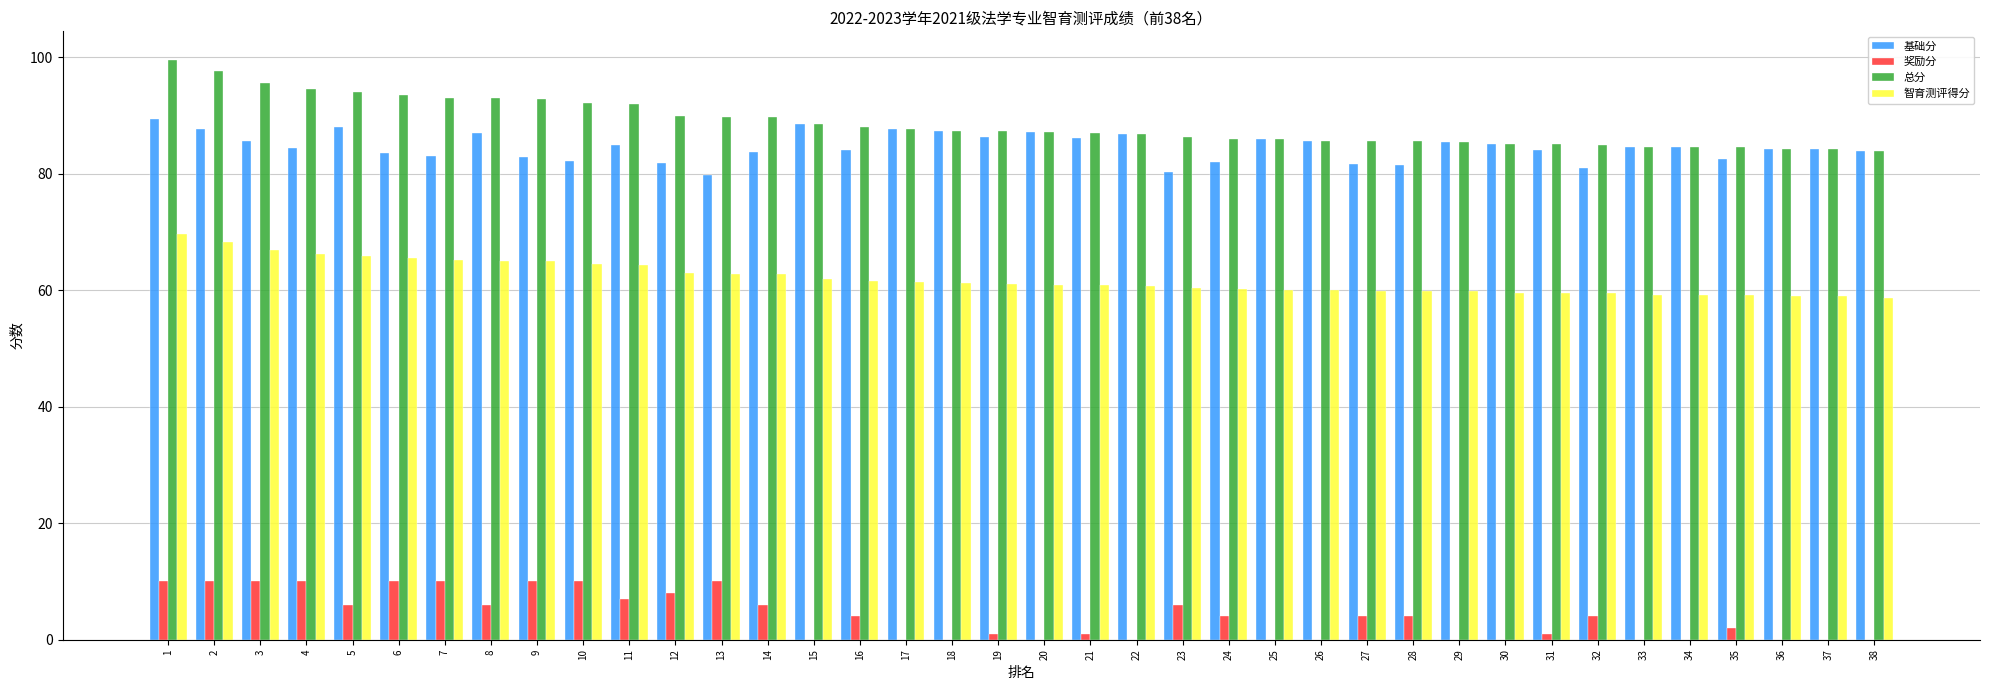

At which category is the sum across all series the highest?

1